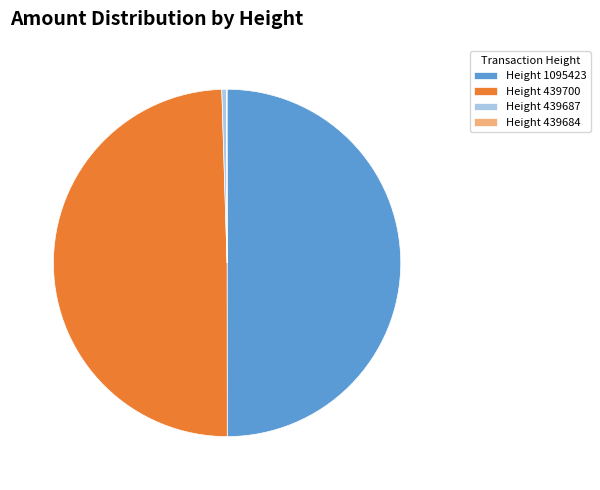

True or false: Height 439687 accounts for 8% of the total.

False